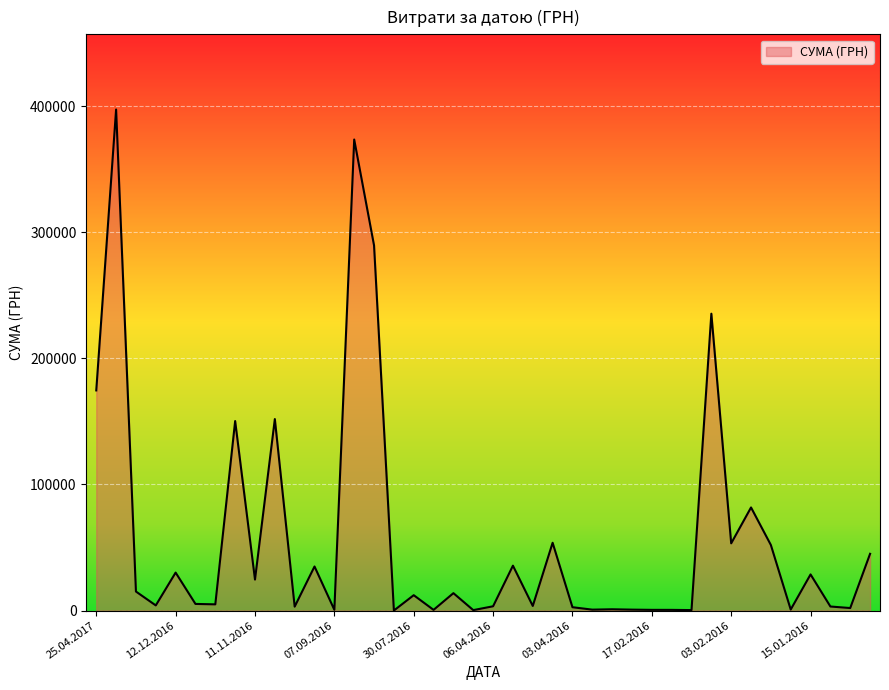

What is the greatest value displayed?

397314.8